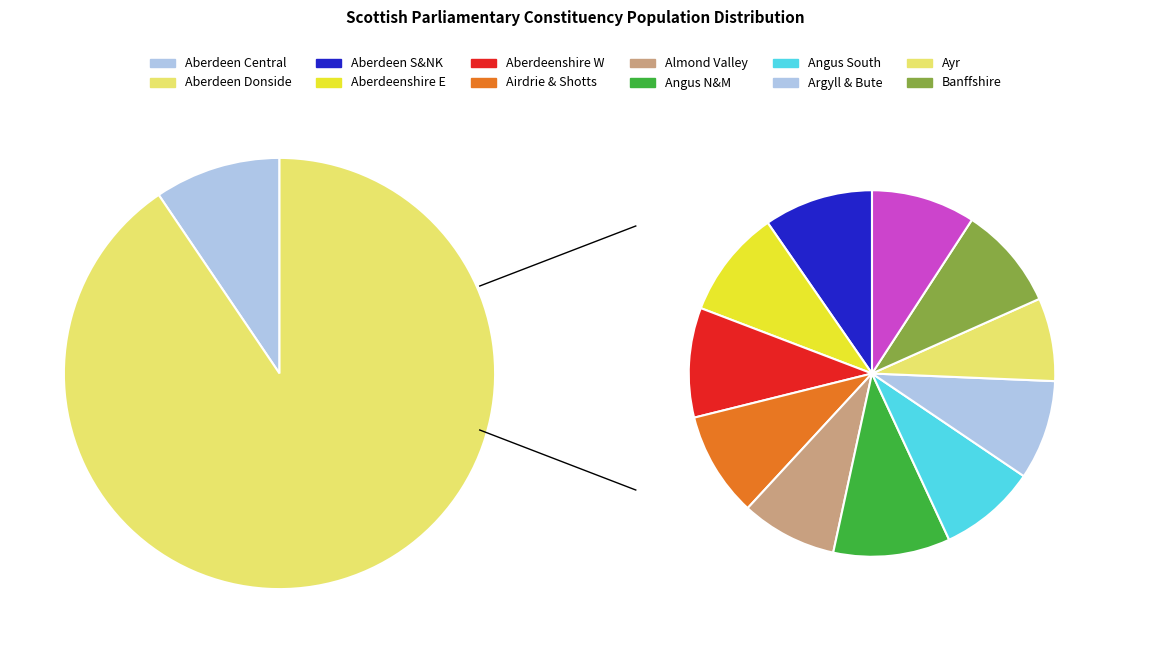

Rank the categories by value from lowest to highest.

Argyll and Bute, Airdrie and Shotts, Angus North and Mearns, Angus South, Ayr, Banffshire and Buchan Coast, Aberdeenshire West, Aberdeen South and North Kincardine, Aberdeen Donside, Aberdeenshire East, Almond Valley, Aberdeen Central